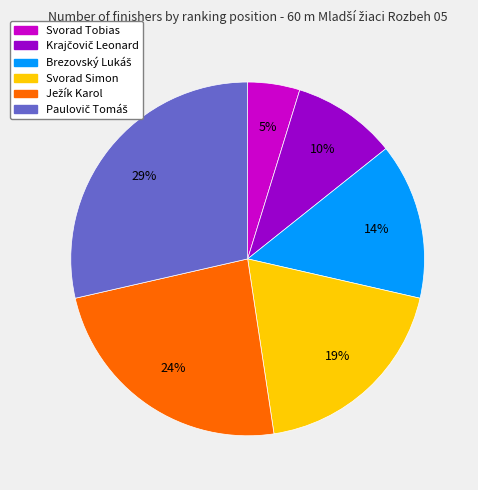

To the nearest percent, what percentage of the pie is Svorad Simon?

19%